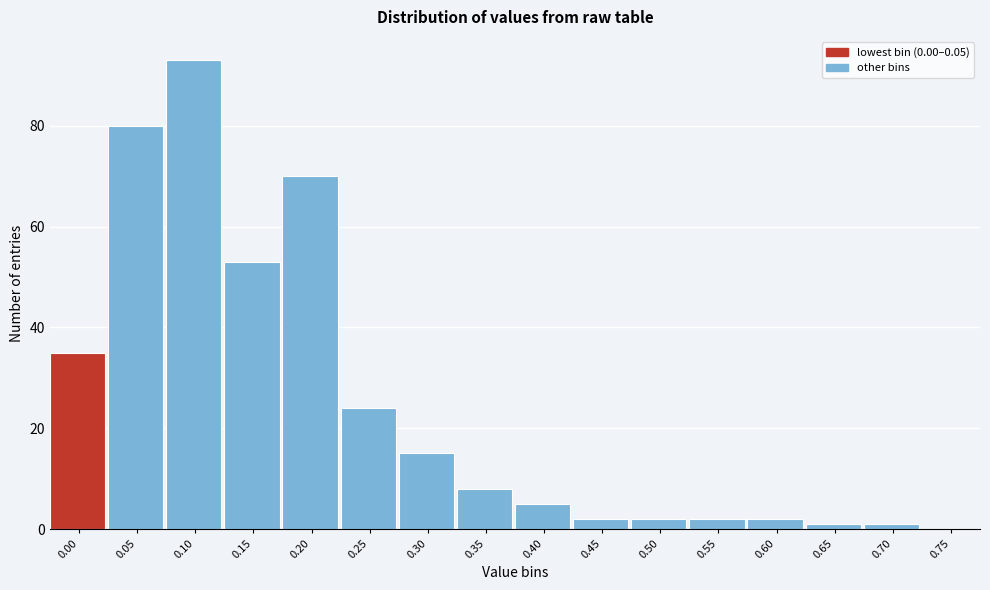

Reading left to right, transcribe all the data shown in this chart.

0.00=35	0.05=80	0.10=93	0.15=53	0.20=70	0.25=24	0.30=15	0.35=8	0.40=5	0.45=2	0.50=2	0.55=2	0.60=2	0.65=1	0.70=1	0.75=0